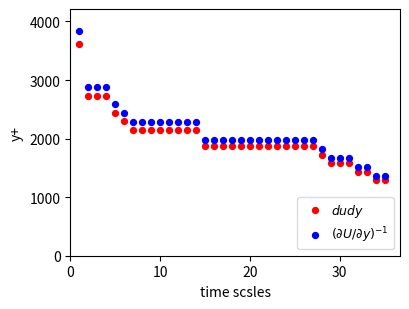

Across all data points, what is the range of X values (max minus min)?

34.0